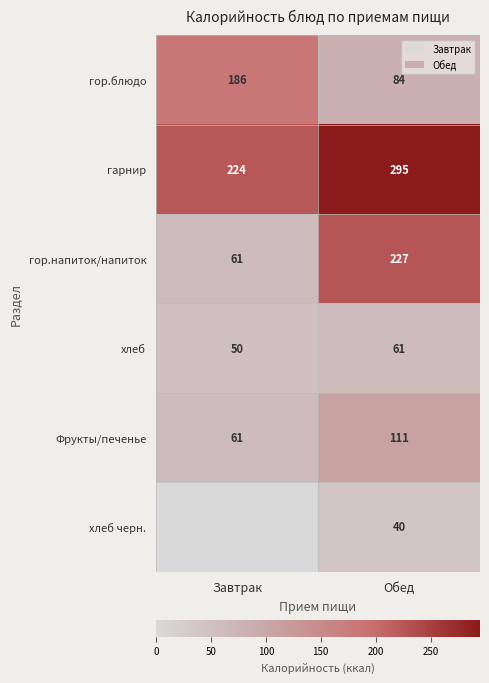

Read the Фрукты/печенье value at Завтрак, to the nearest 10.

60